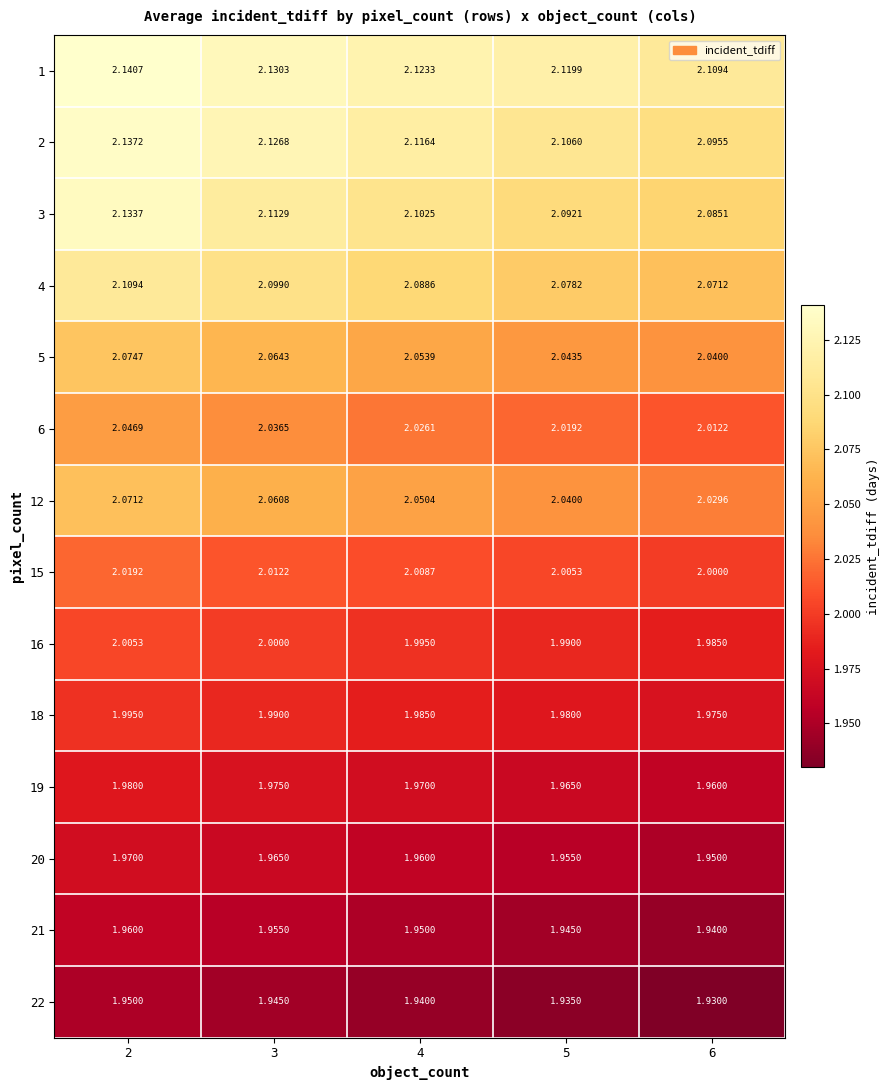

Reading left to right, list all the values displayed in this chart.

1: 2=2.1	3=2.1	4=2.1	5=2.1	6=2.1
2: 2=2.1	3=2.1	4=2.1	5=2.1	6=2.1
3: 2=2.1	3=2.1	4=2.1	5=2.1	6=2.1
4: 2=2.1	3=2.1	4=2.1	5=2.1	6=2.1
5: 2=2.1	3=2.1	4=2.1	5=2.0	6=2.0
6: 2=2.0	3=2.0	4=2.0	5=2.0	6=2.0
12: 2=2.1	3=2.1	4=2.1	5=2.0	6=2.0
15: 2=2.0	3=2.0	4=2.0	5=2.0	6=2.0
16: 2=2.0	3=2.0	4=2.0	5=2.0	6=2.0
18: 2=2.0	3=2.0	4=2.0	5=2.0	6=2.0
19: 2=2.0	3=2.0	4=2.0	5=2.0	6=2.0
20: 2=2.0	3=2.0	4=2.0	5=2.0	6=1.9
21: 2=2.0	3=2.0	4=1.9	5=1.9	6=1.9
22: 2=1.9	3=1.9	4=1.9	5=1.9	6=1.9